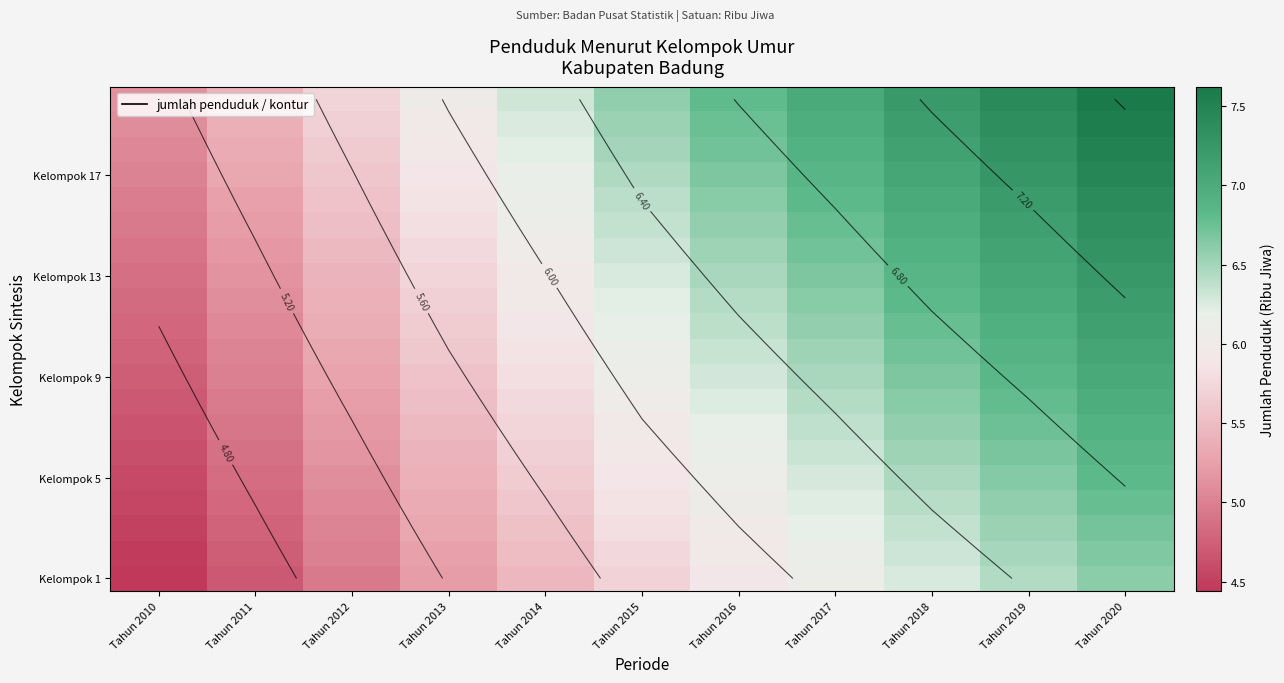

How many data points in Kelompok 5 are above 5?

9